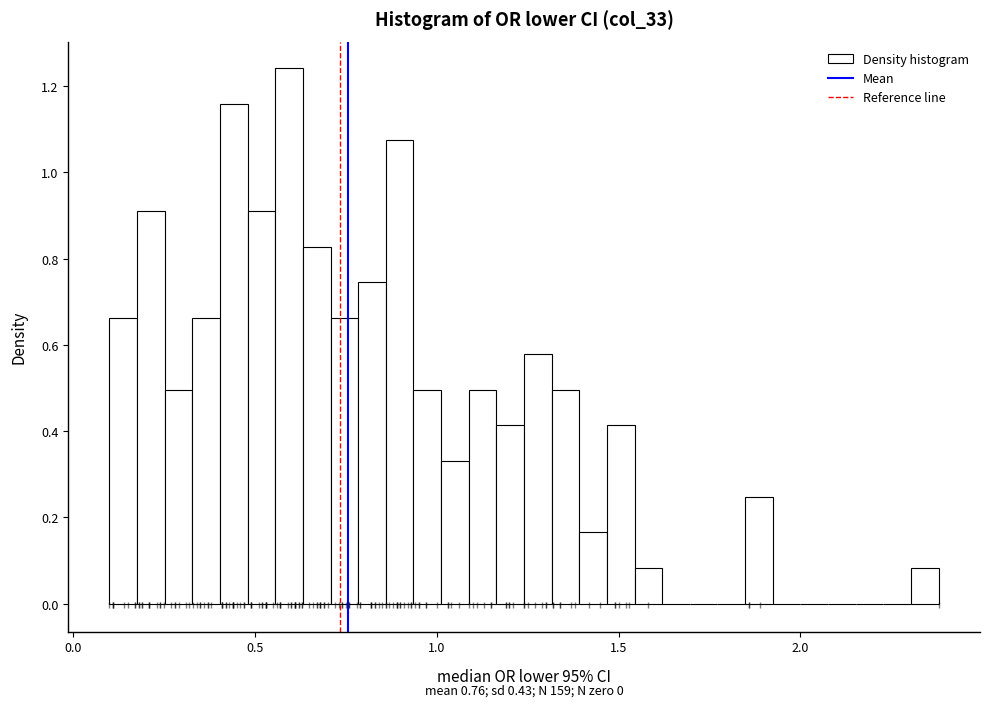

Around what value on the x-axis is the tallest bar? Give the approximate position of its centre, as read against the axis.

0.60